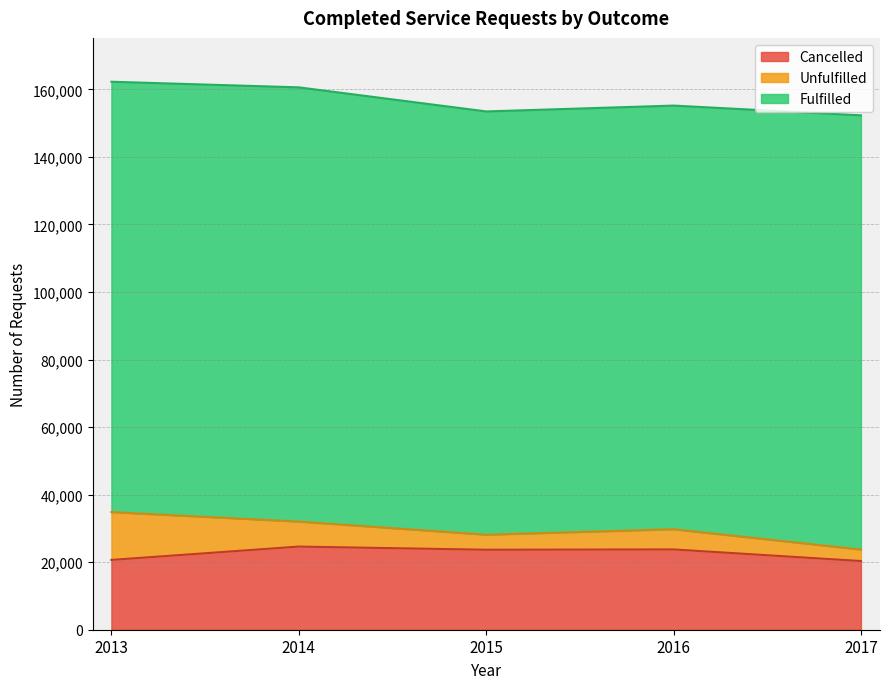

What is the highest value of the Cancelled series?

24619